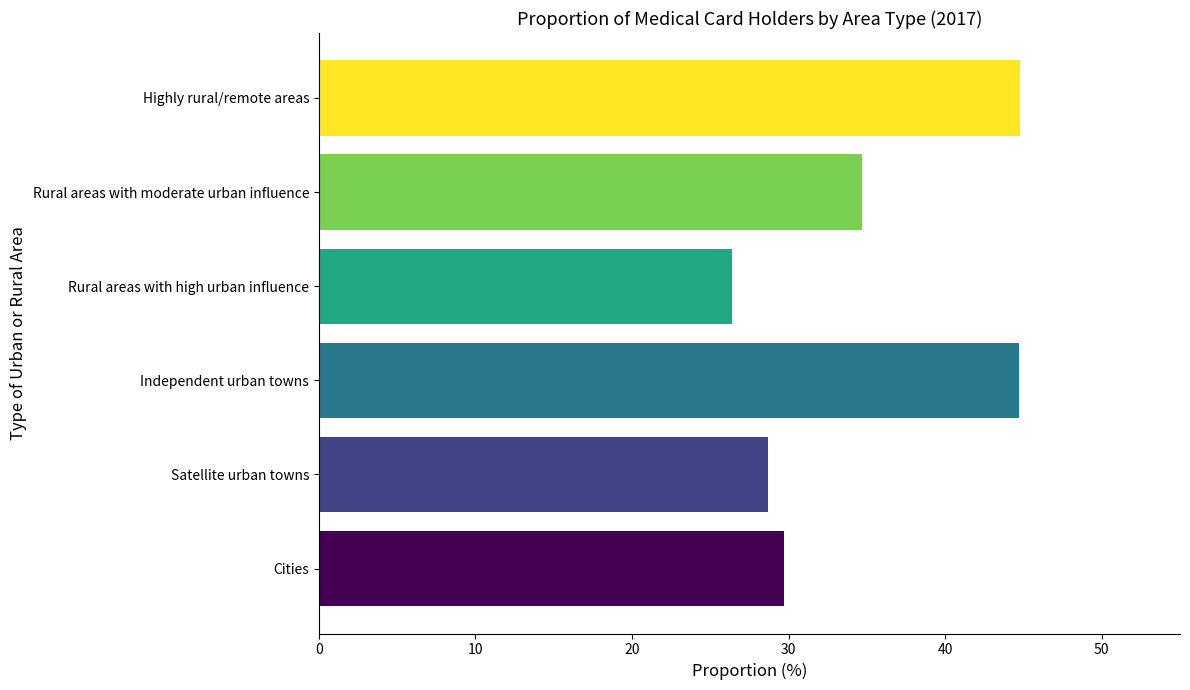

Is it true that the value at Cities is 16.3?

False